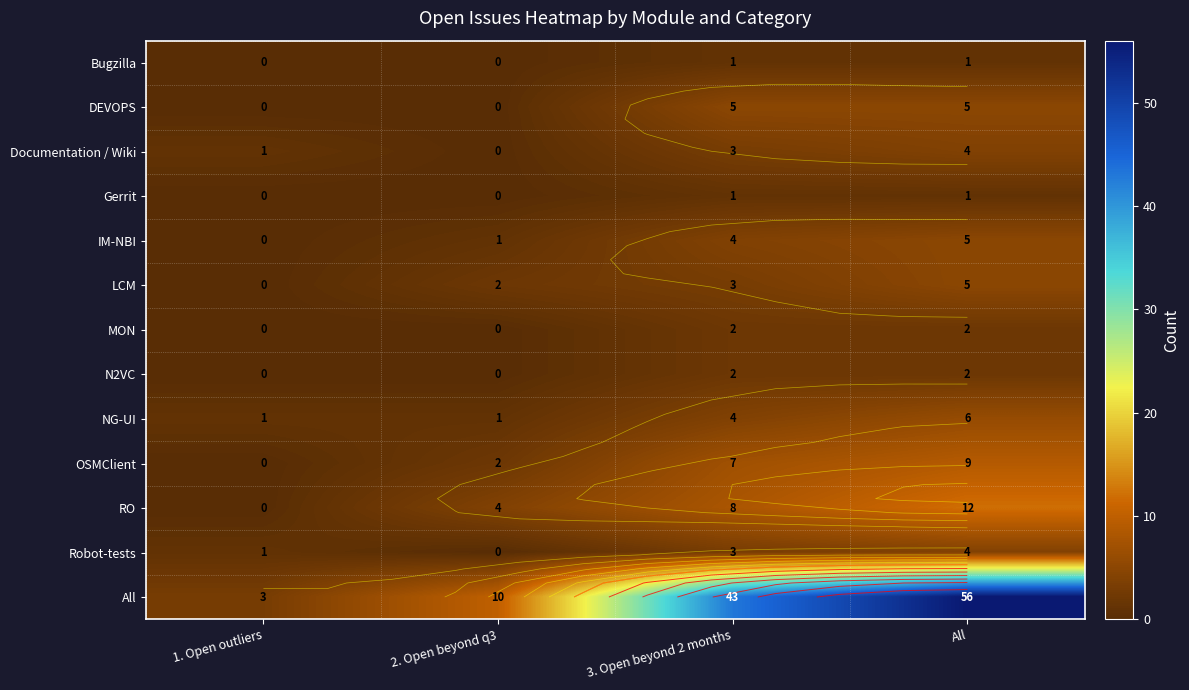

What is the maximum value for RO?

12